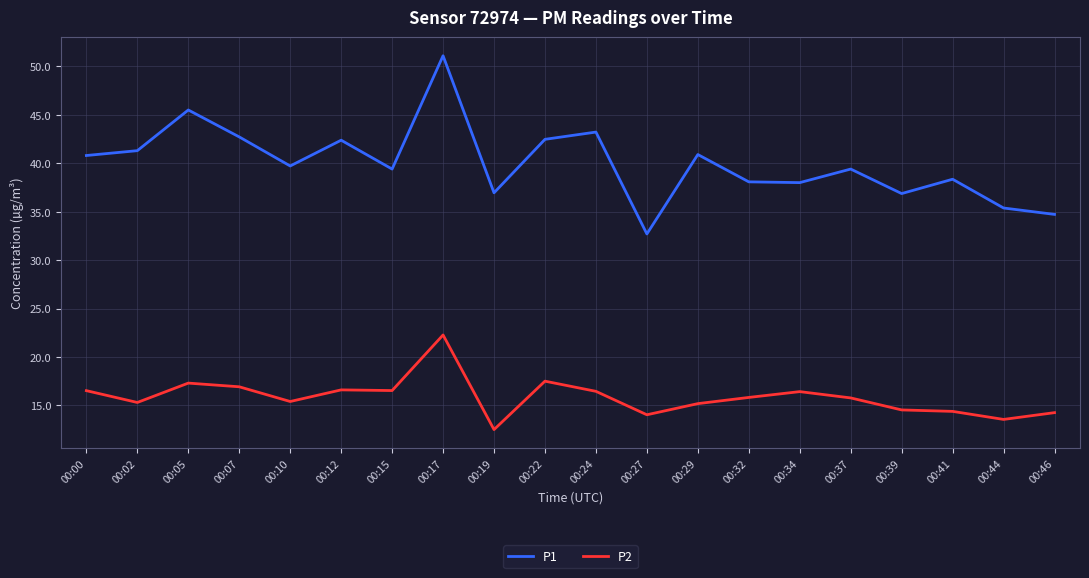

List the series in order of their overall mean, highest first.

P1, P2